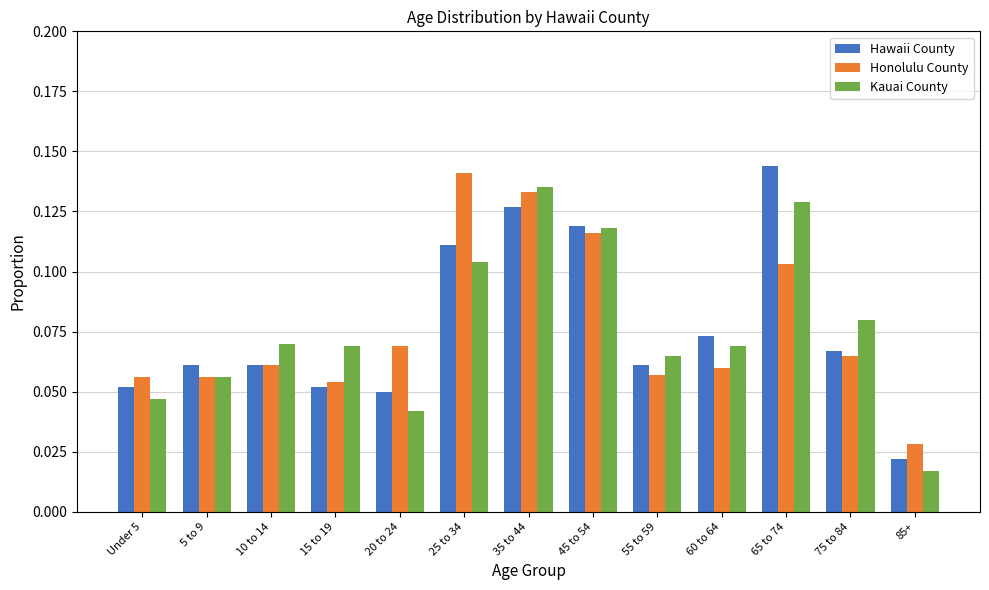

Does the chart contain any negative values?

No